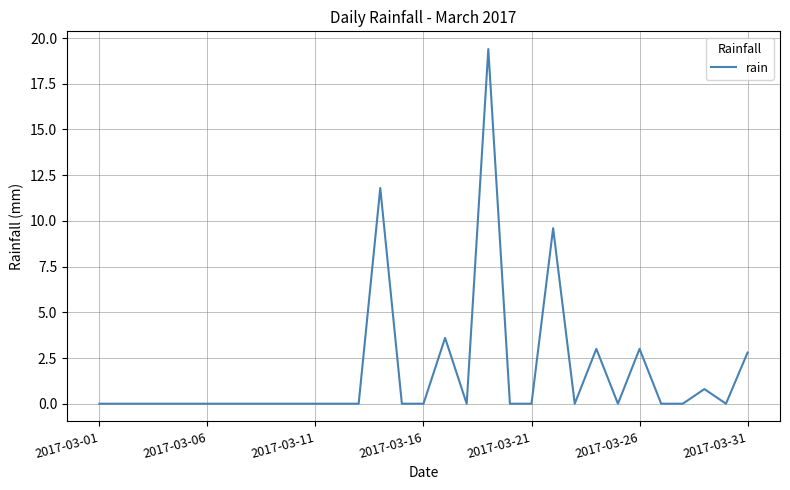

True or false: the data has more than 1 interior local peaks.

True